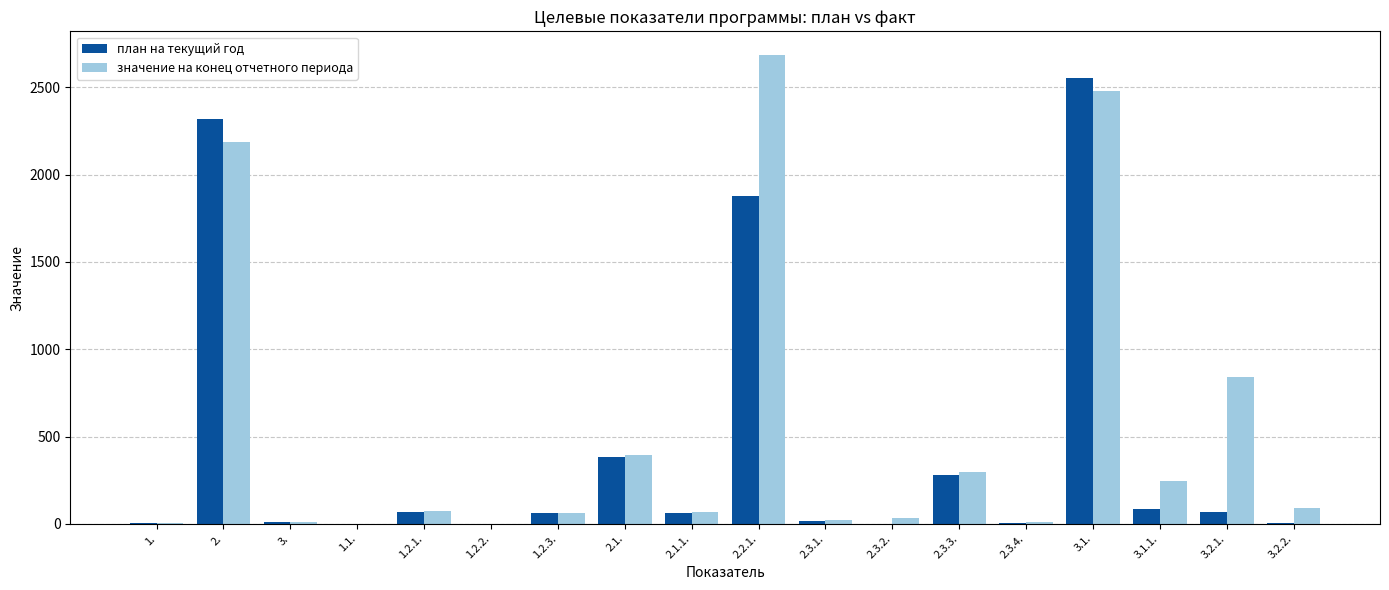

At which label is значение на конец отчетного периода closest to 1343?

3.2.1.